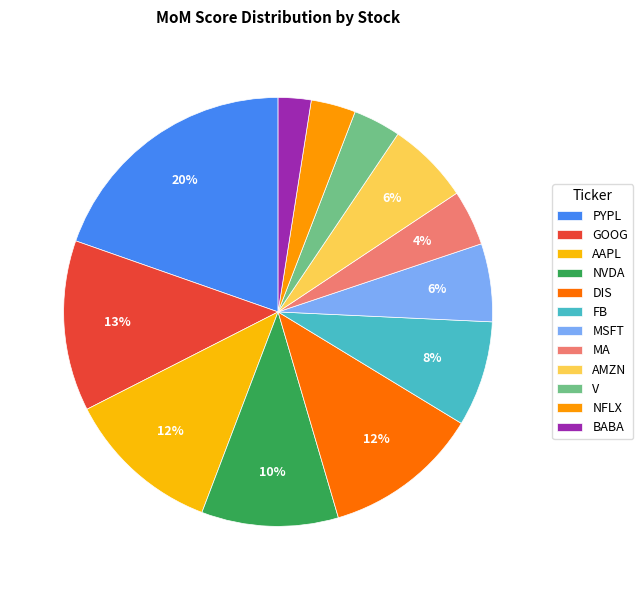

To the nearest percent, what is the combined percentage of MA and BABA?

7%